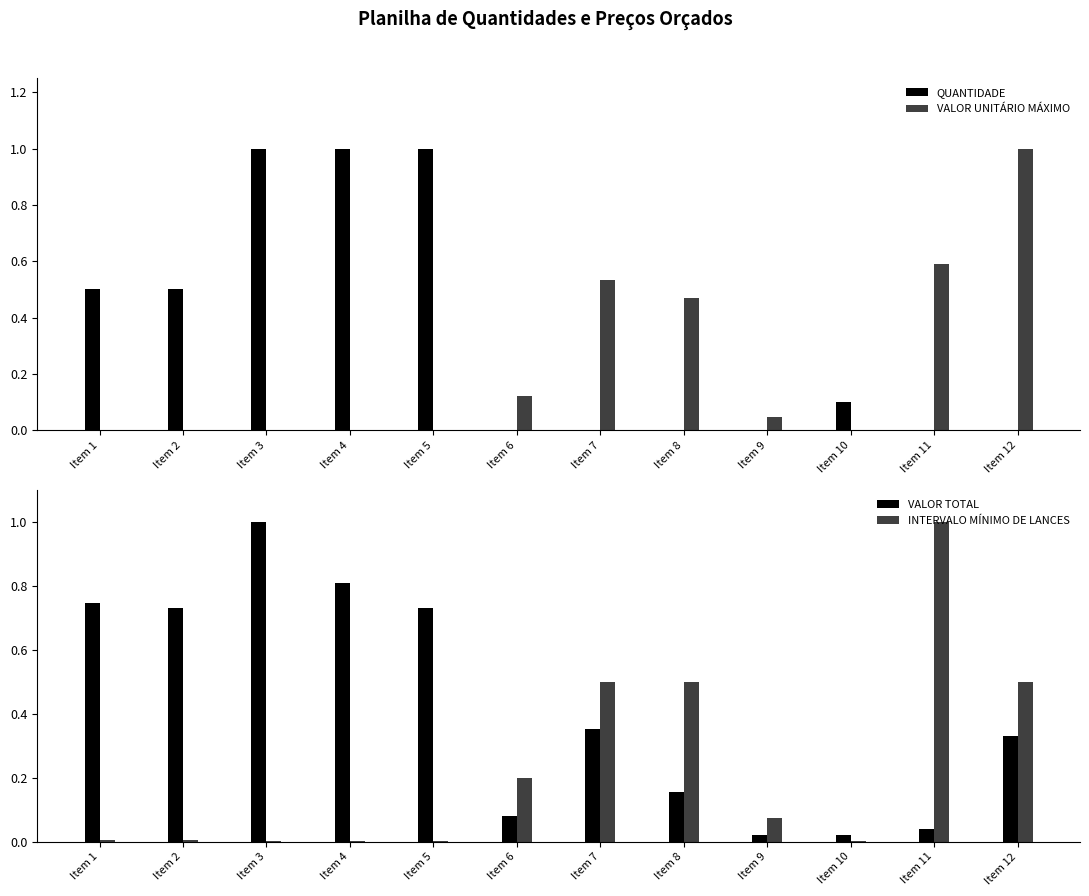

What is the value of the QUANTIDADE bar at the 2nd from the left?

0.5